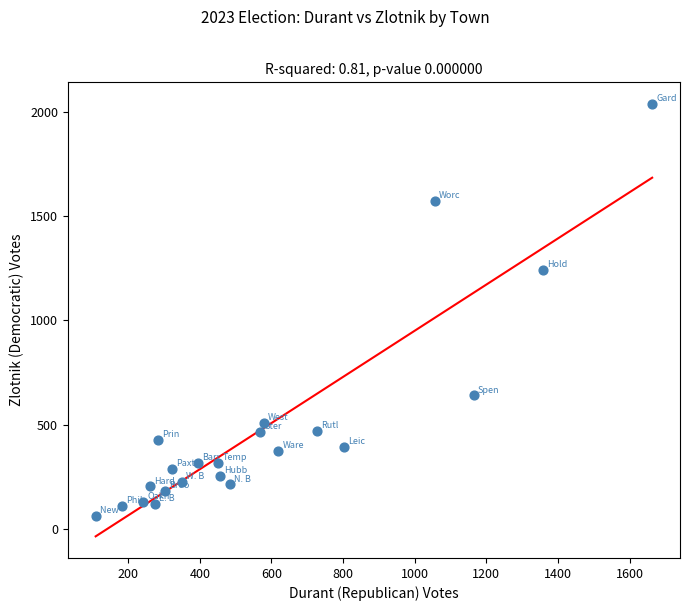

What is the range of Y values (max minus min)?

1977